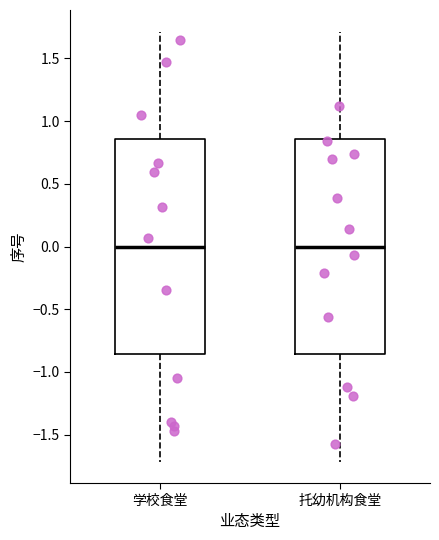

Reading left to right, transcribe this box plot: for each box, give where its median line is, the range the box spans, and where its two whiskers end, as read against the y-axis. The values are not printed on the chart, so give them approximately, as read against the axis.

学校食堂: median 0.00, box -0.85 to 0.85, whiskers -1.70 to 1.70
托幼机构食堂: median 0.00, box -0.85 to 0.85, whiskers -1.70 to 1.70